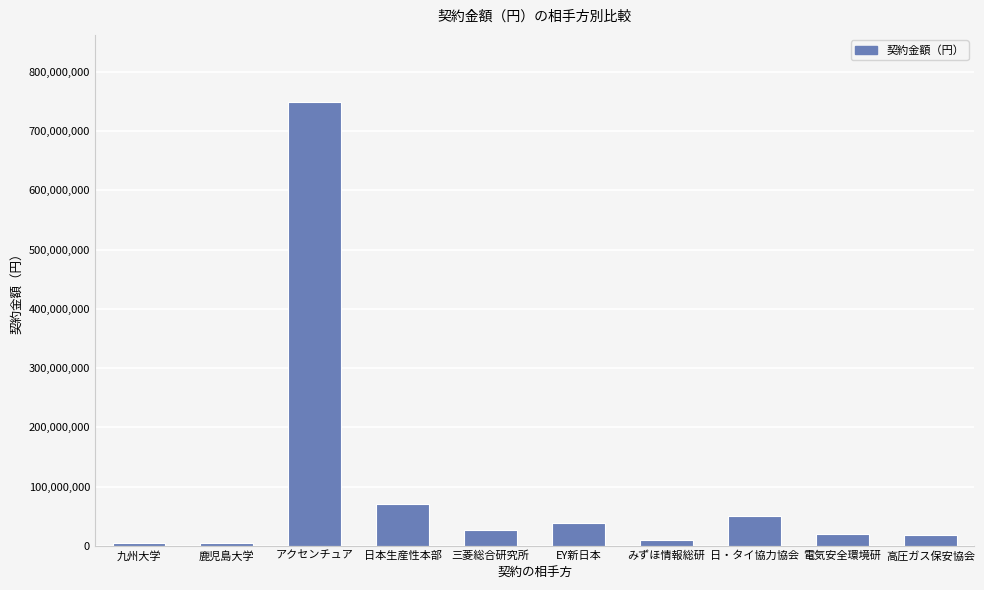

At which label is the value closest to 377485691?

日本生産性本部